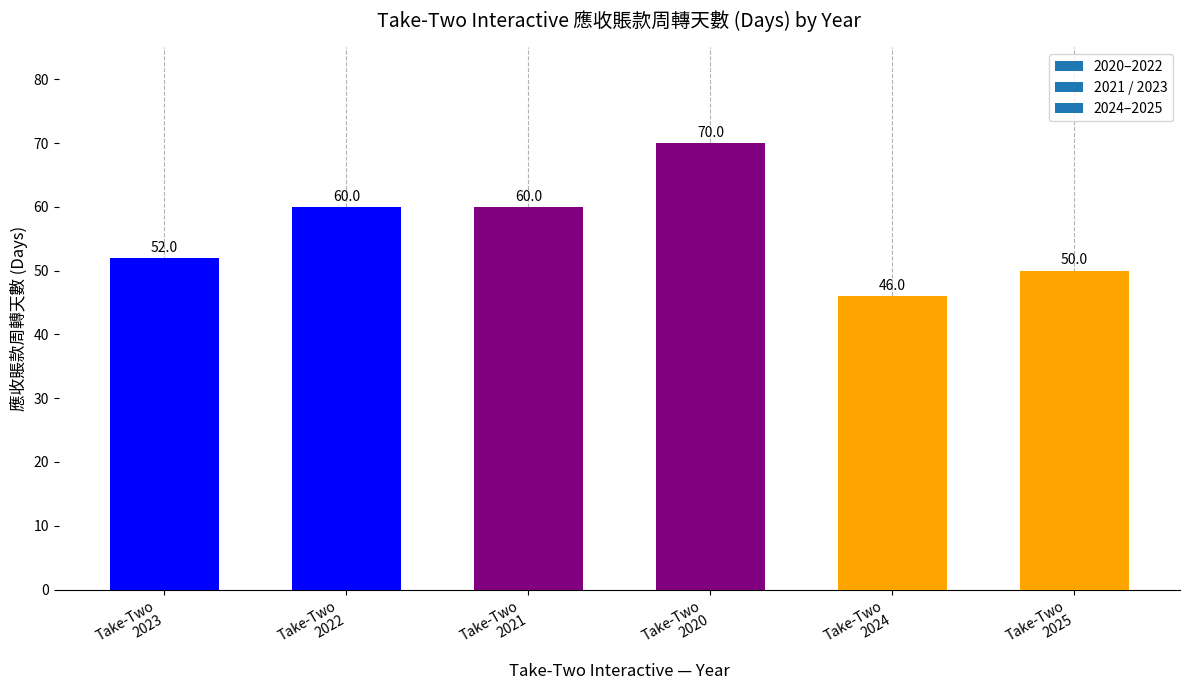

How many bars are there in total?

6